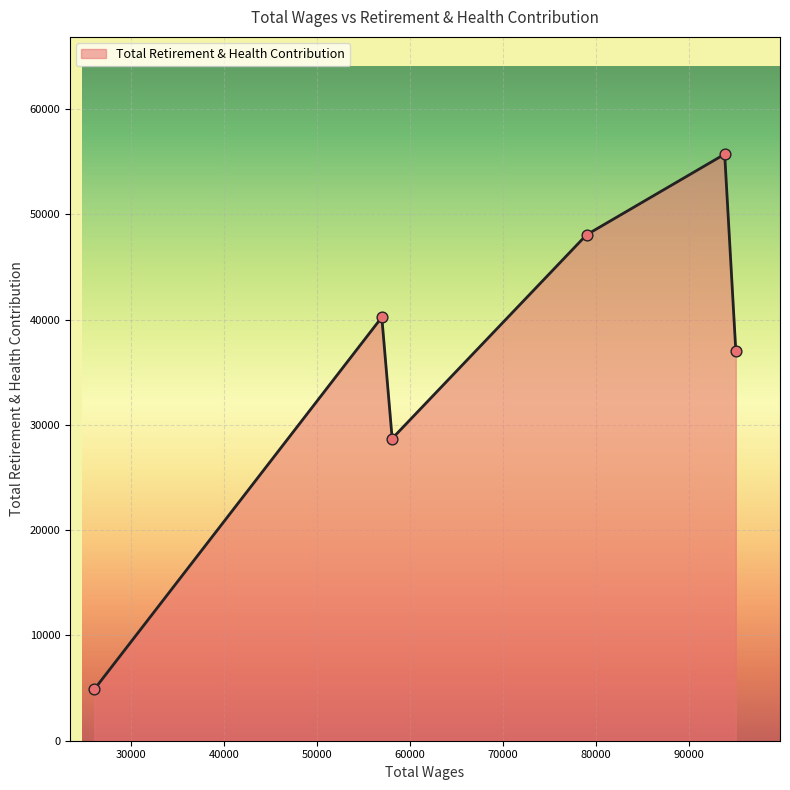

True or false: there are more than 0 points higher than both neighbors.

True